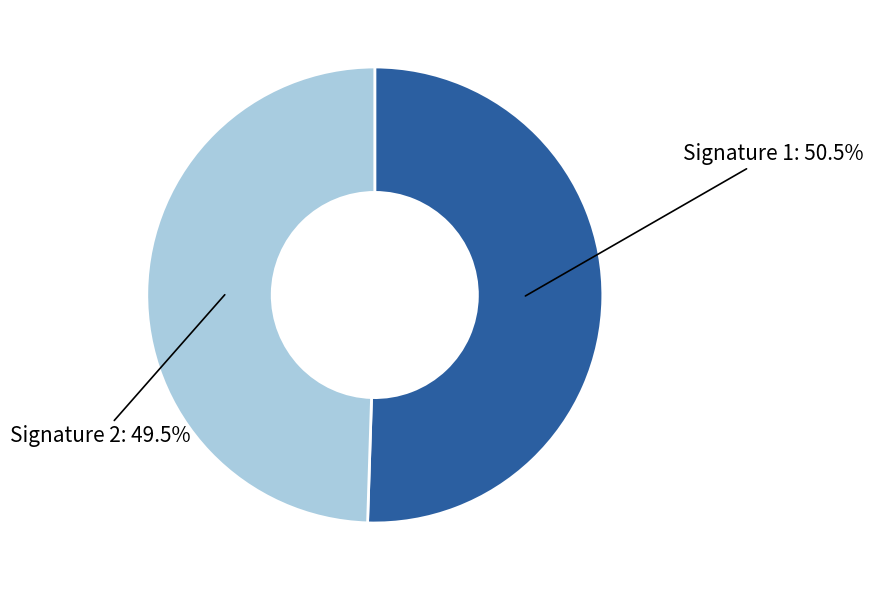

Count the number of slices in the pie.

2